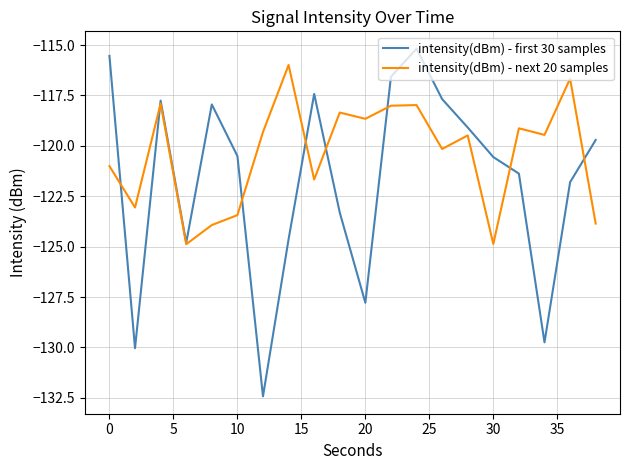

What is the minimum value shown in the chart?

-132.4